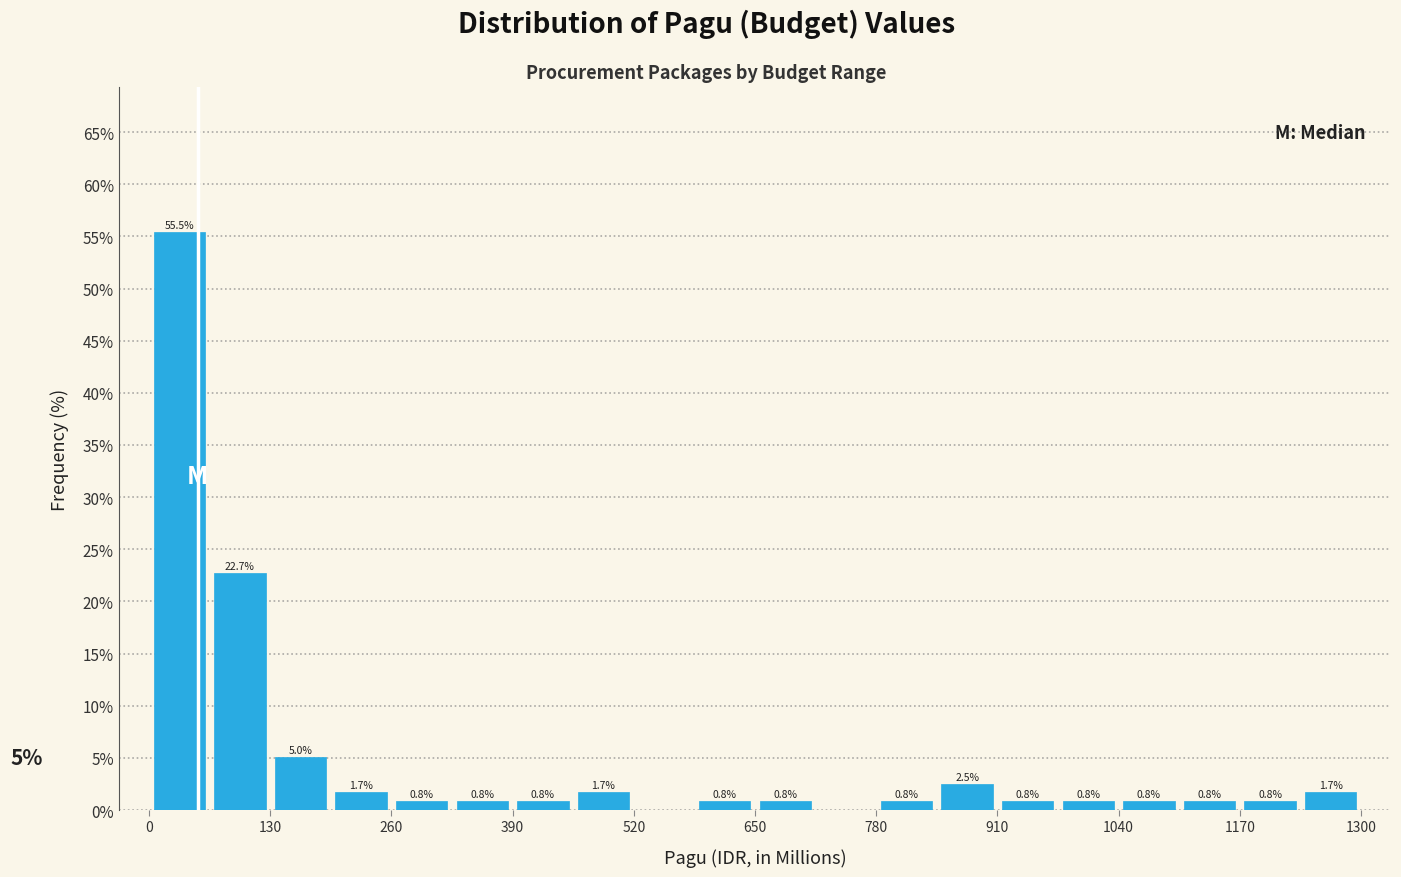

Read against the x-axis, roughly where is the centre of the tallest bar?

40